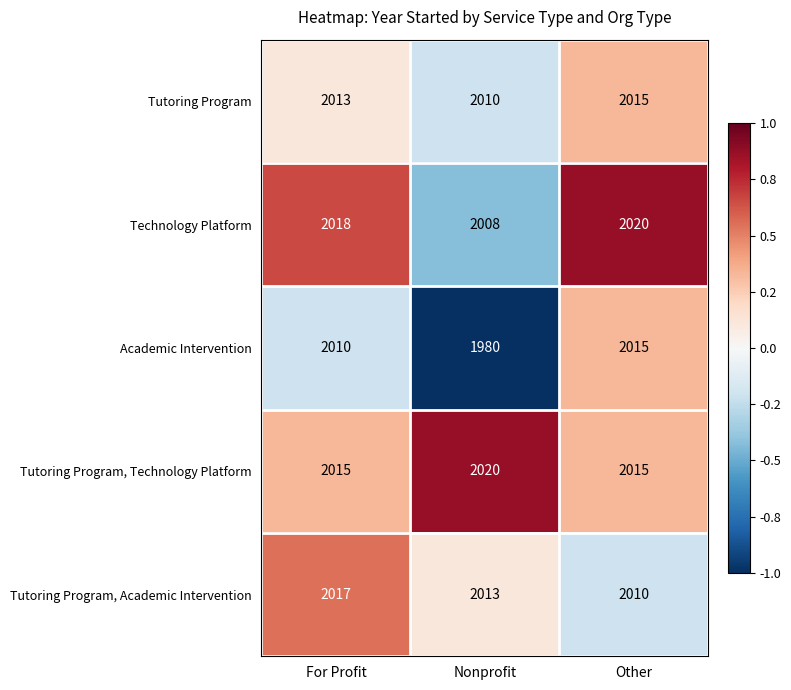

True or false: Tutoring Program, Technology Platform has a value of 1007 at Nonprofit.

False